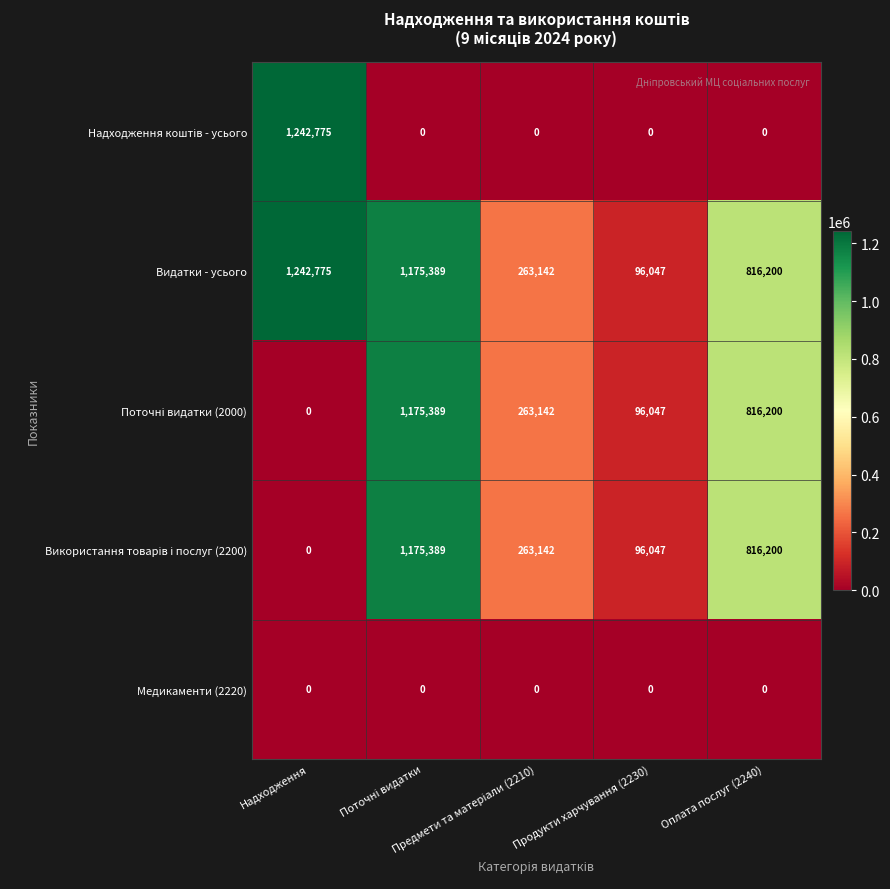

Which series has the largest total across all categories?

Видатки - усього